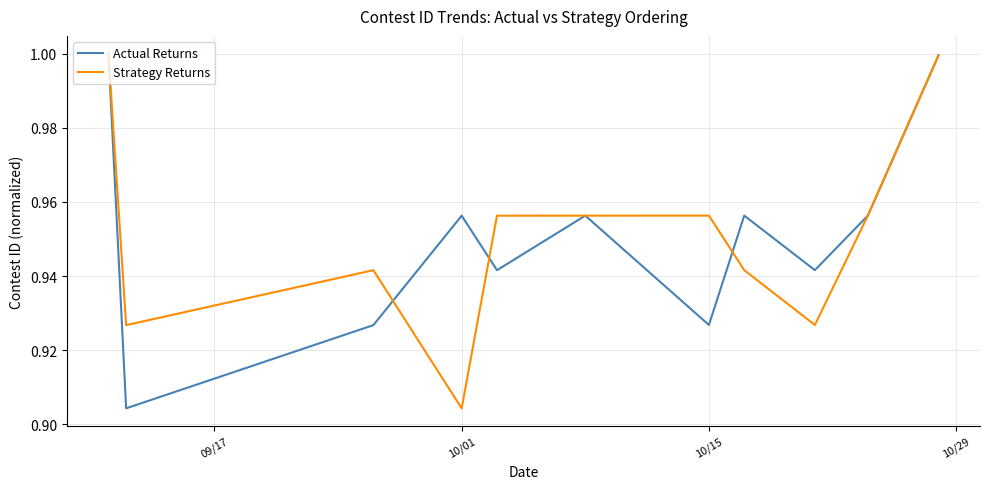

What are all the series names shown in the legend?

Actual Returns, Strategy Returns